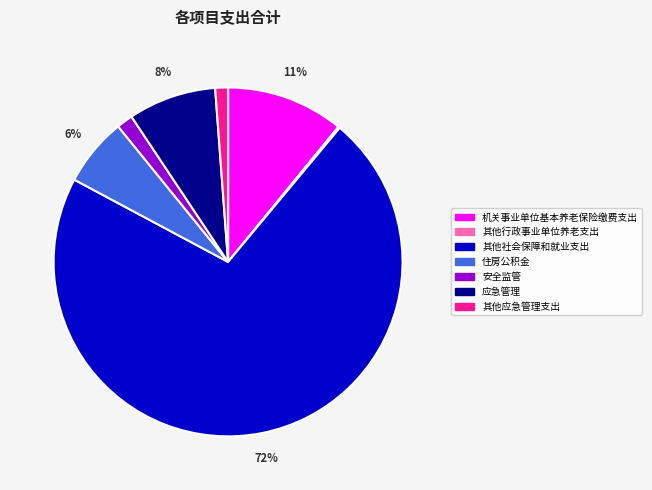

Is it true that 应急管理 is 8% of the pie?

True